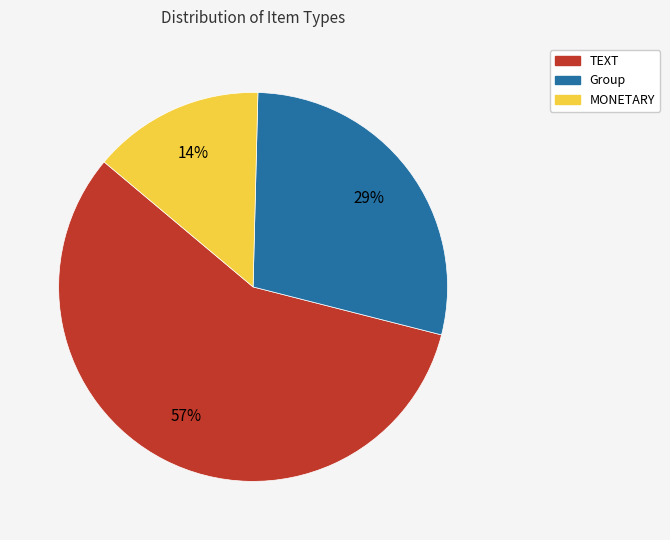

Which category has the biggest portion of the pie?

TEXT